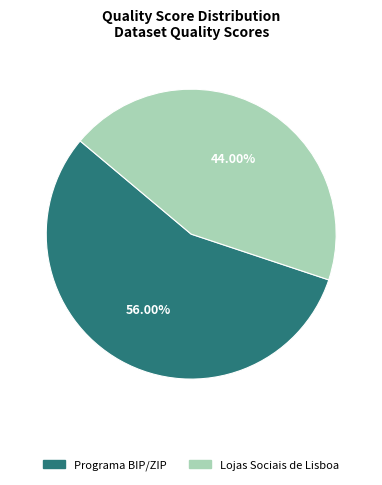

Which category accounts for the majority?

Programa BIP/ZIP